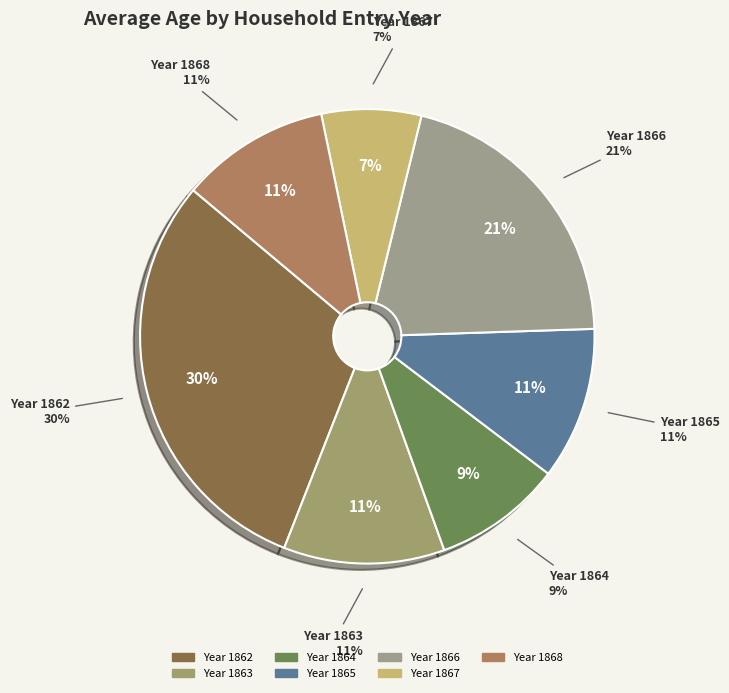

To the nearest percent, what portion does 1863 represent?

11%